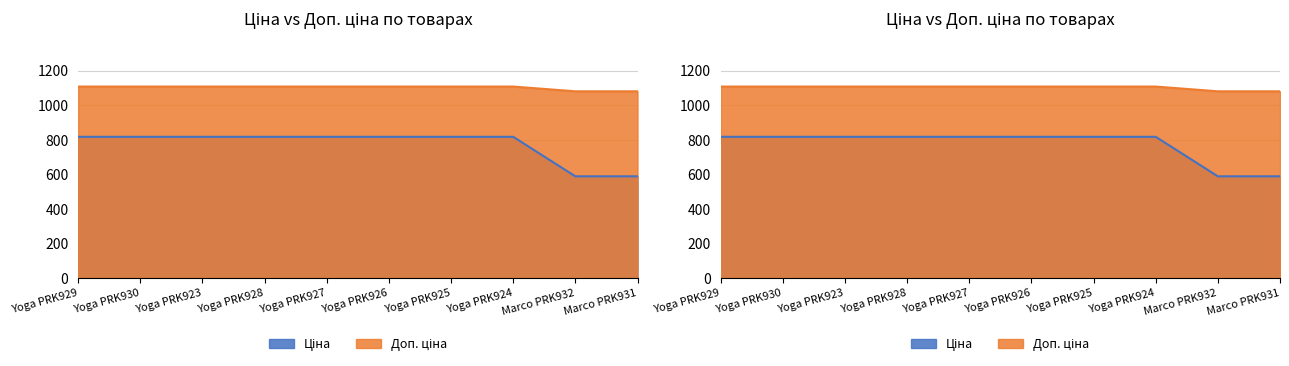

True or false: Ціна and Доп. ціна cross at least once.

False